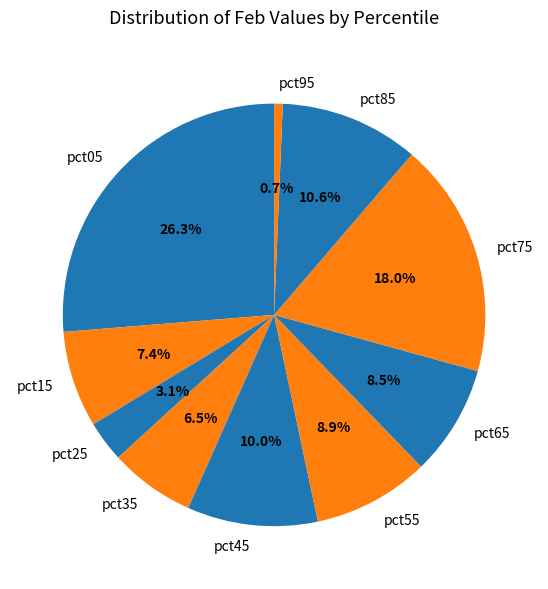

To the nearest percent, what percentage of the pie is pct75?

18%